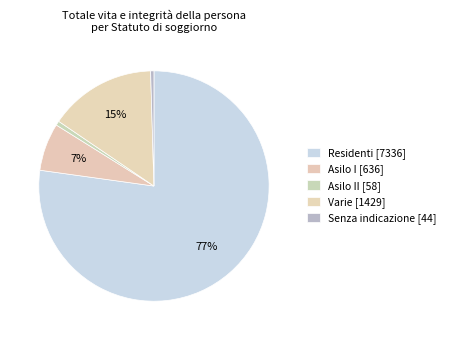

How many slices are in this pie chart?

5